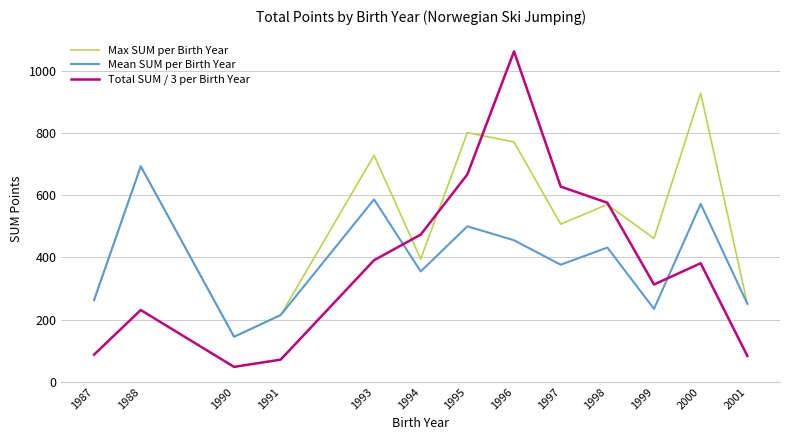

At which category is the sum across all series the highest?

1996